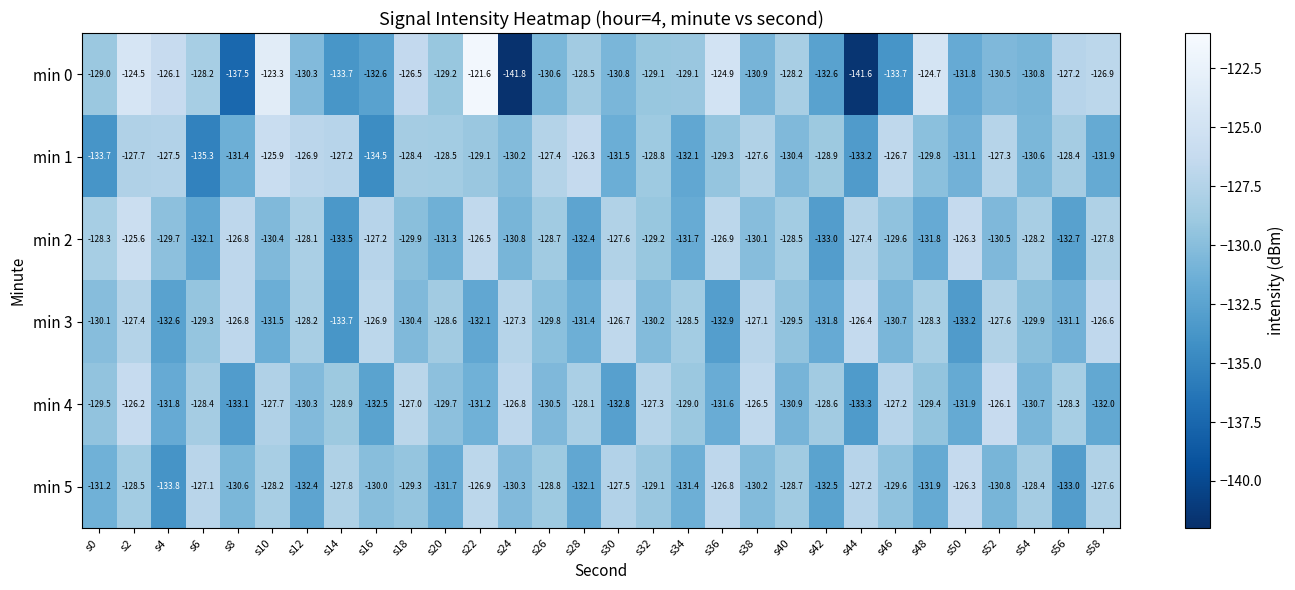

What is the total value across all series at s58?

-772.8